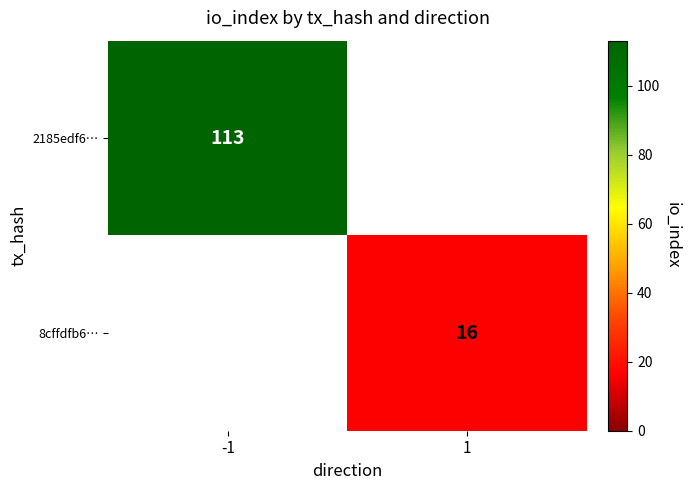

The 8cffdfb6… series shows 16 at 1. True or false?

True